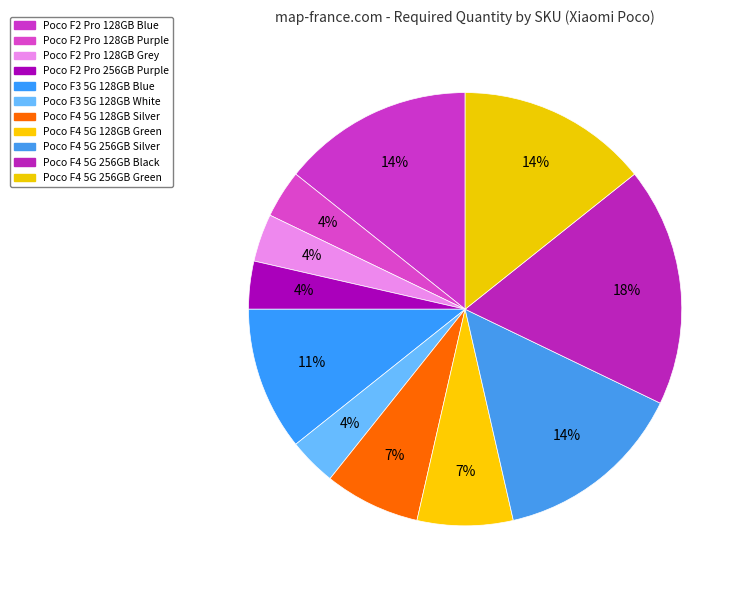

Do Poco F3 5G 128GB White and Poco F2 Pro 128GB Blue together represent more than half of the pie?

No